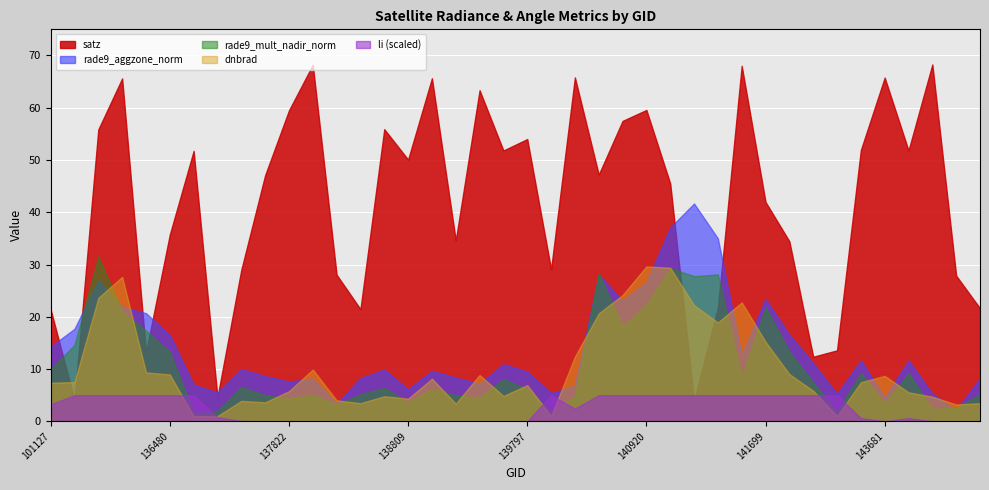

Count the number of data series in this chart.

5